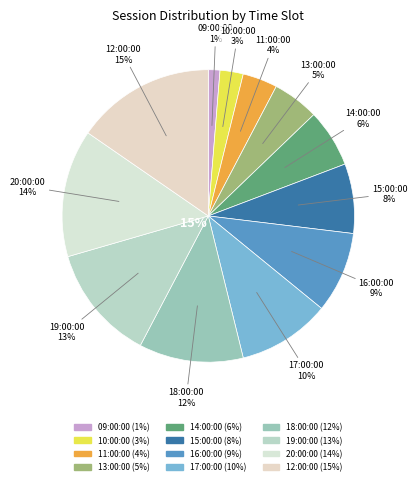

Which slice is the largest?

12:00:00